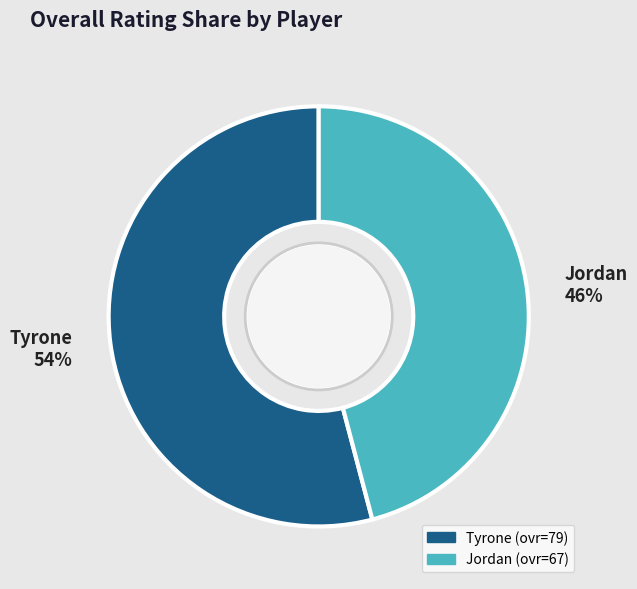

To the nearest percent, what percentage of the pie is Tyrone?

54%